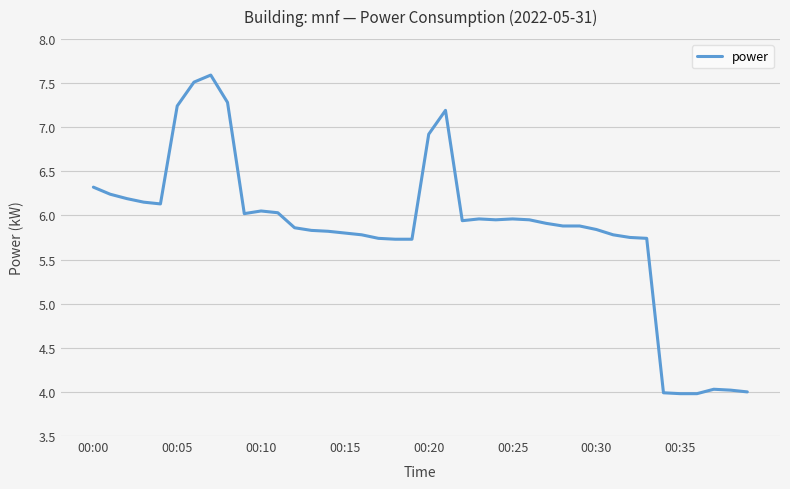

What is the maximum value shown in the chart?

7.6